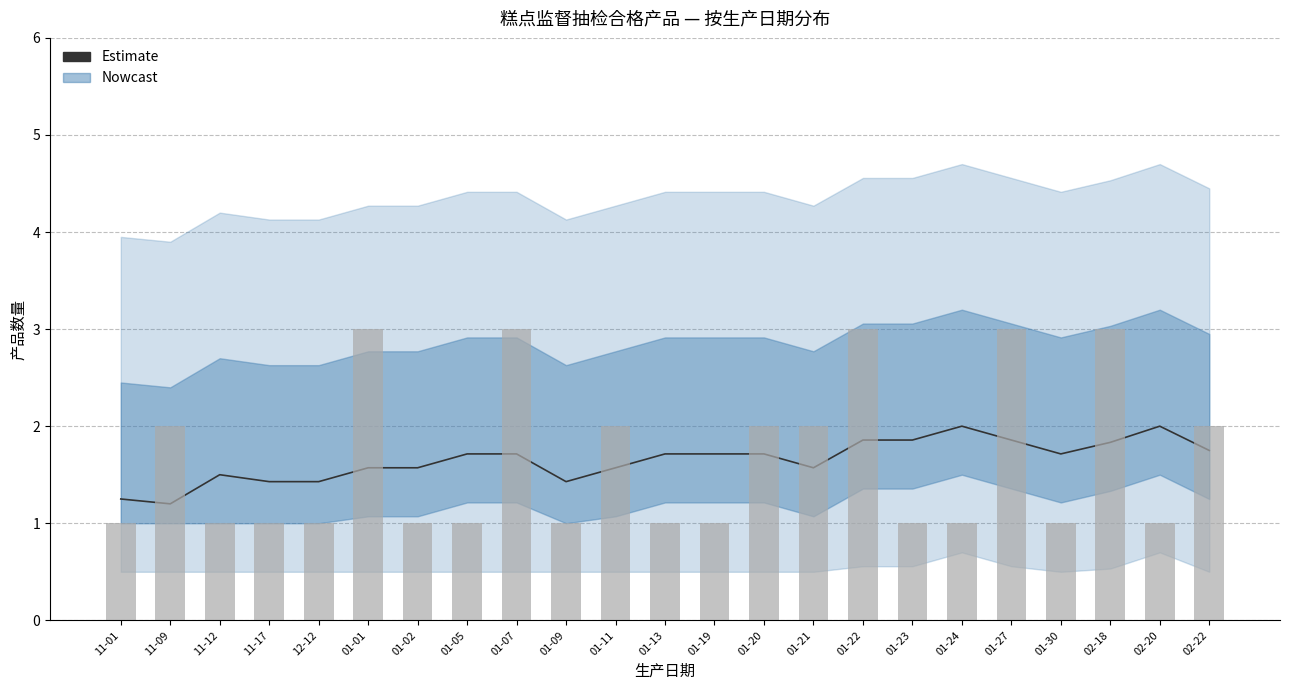

What is the sum of all values?

38.0